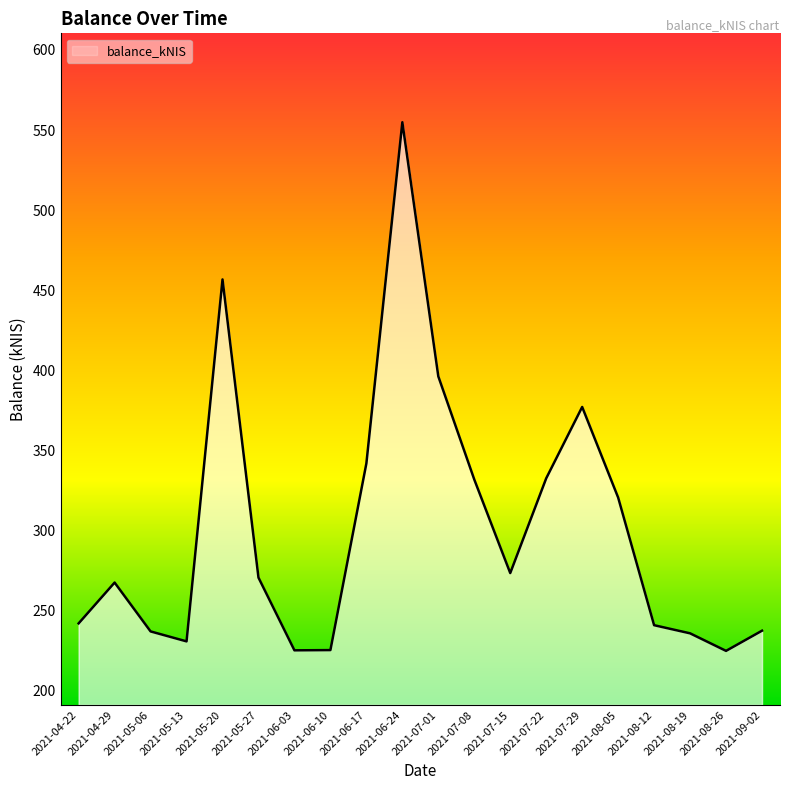

What position from the left is 2021-07-08?

12